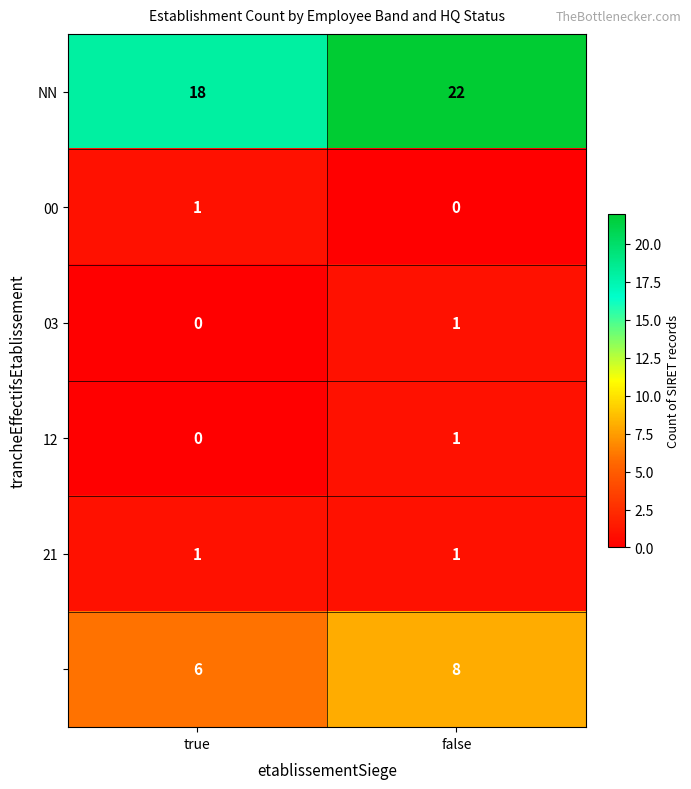

What is the spread (max minus min) of values at false?

22